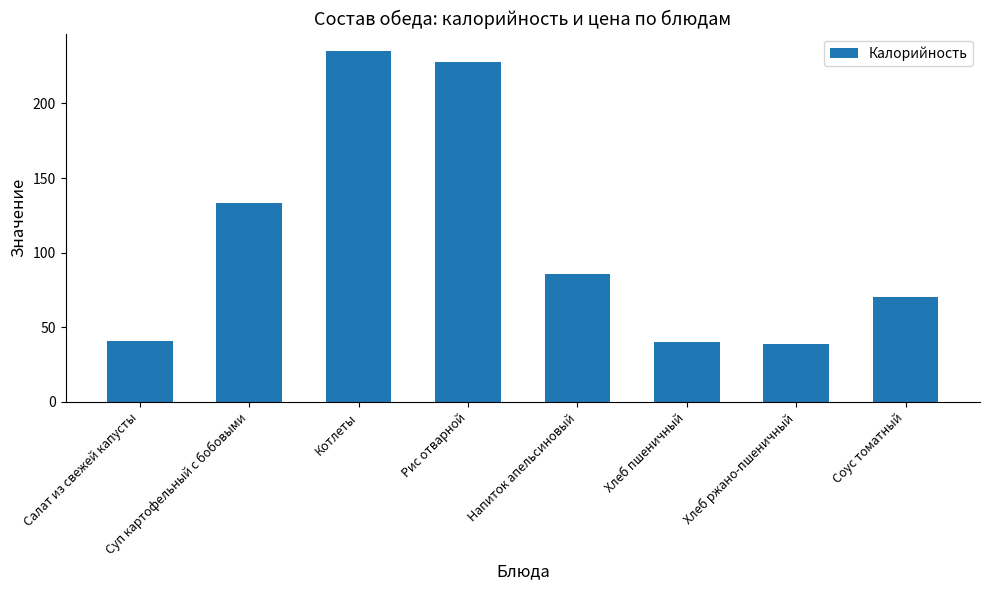

At which label is the value closest to 137?

Суп картофельный с бобовыми